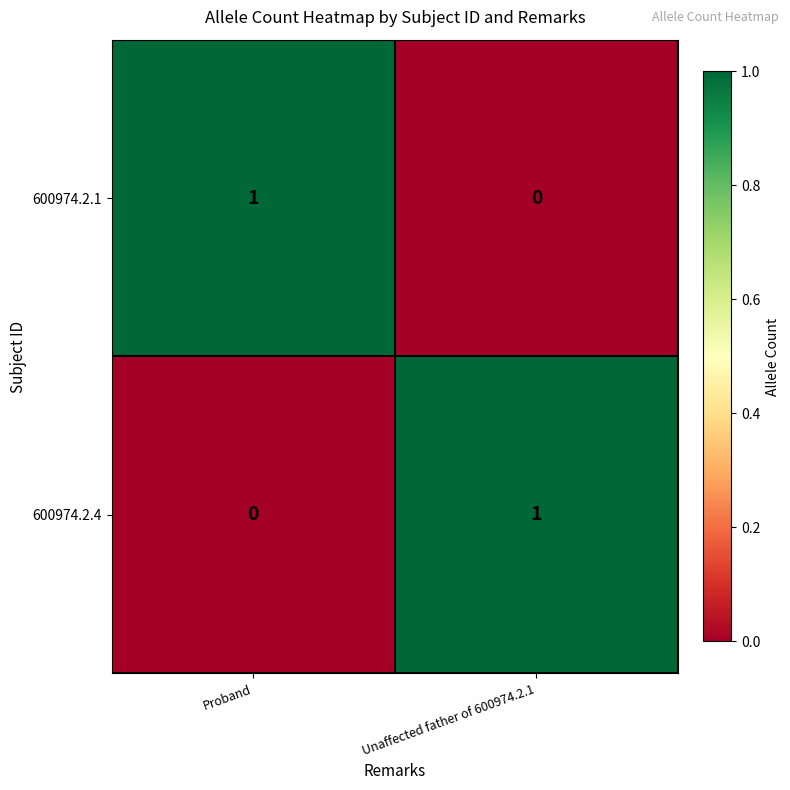

Rank the categories by 600974.2.1 value from lowest to highest.

Unaffected father of 600974.2.1, Proband